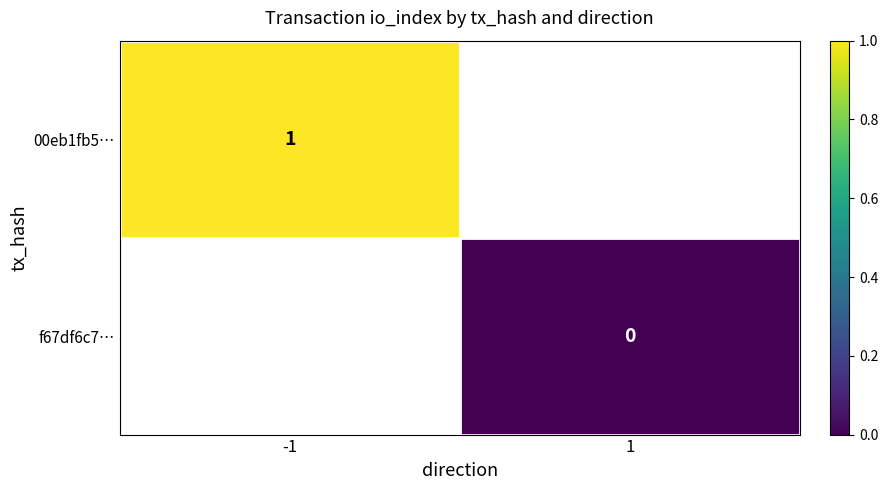

How many series are shown in this chart?

2